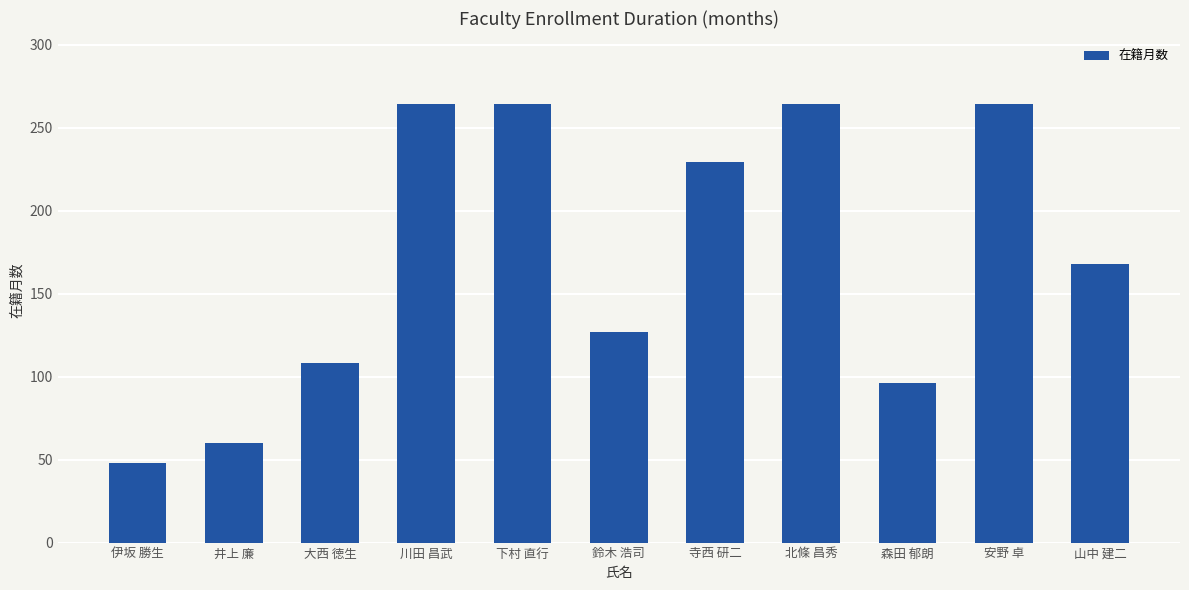

Is it true that the value at 井上 廉 is 60?

True